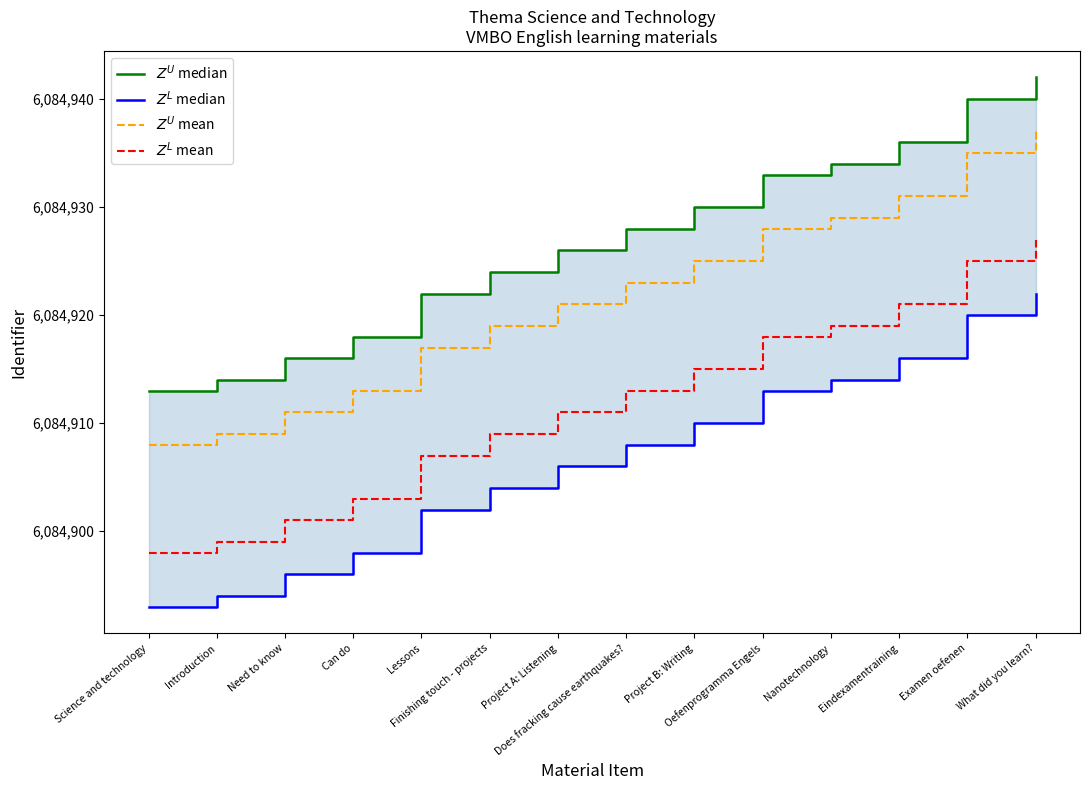

Which series has the widest spread of values?

$Z^U$ median